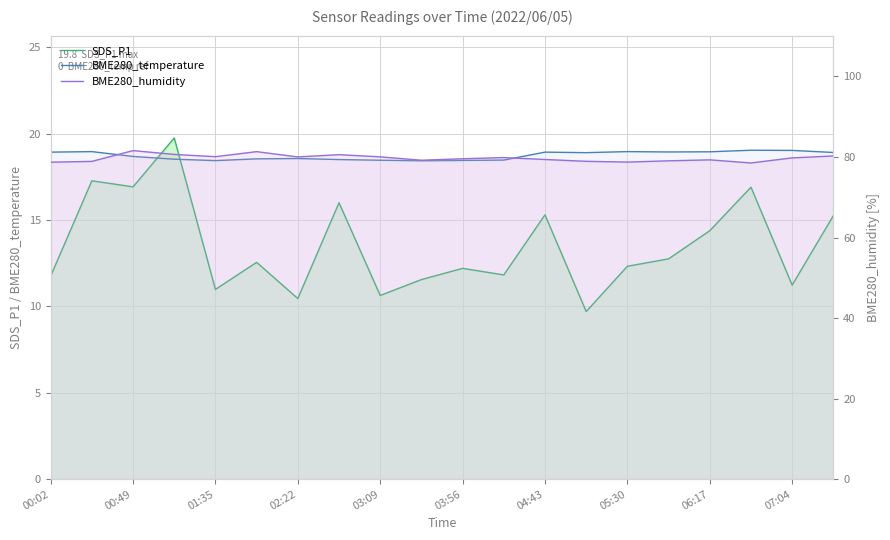

Reading left to right, extract all data points from this chart.

SDS_P1: 11.8	17.3	16.9	19.8	11.0	12.6	10.4	16.0	10.6	11.6	12.2	11.8	15.3	9.7	12.3	12.8	14.4	16.9	11.2	15.2
BME280_temperature: 18.9	19.0	18.7	18.5	18.4	18.5	18.6	18.5	18.5	18.4	18.4	18.5	18.9	18.9	19.0	18.9	18.9	19.0	19.0	18.9
BME280_humidity: 78.7	78.9	81.6	80.6	80.1	81.3	80.0	80.6	80.0	79.2	79.6	79.9	79.4	78.9	78.7	79.0	79.3	78.5	79.8	80.3